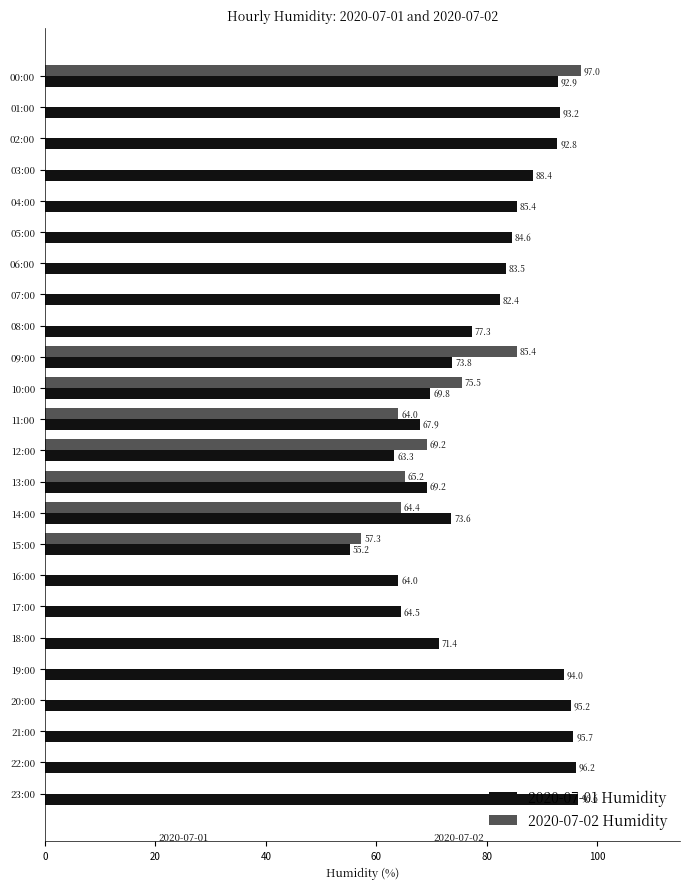

Where is 2020-07-01 Humidity nearest to the value 75?

09:00